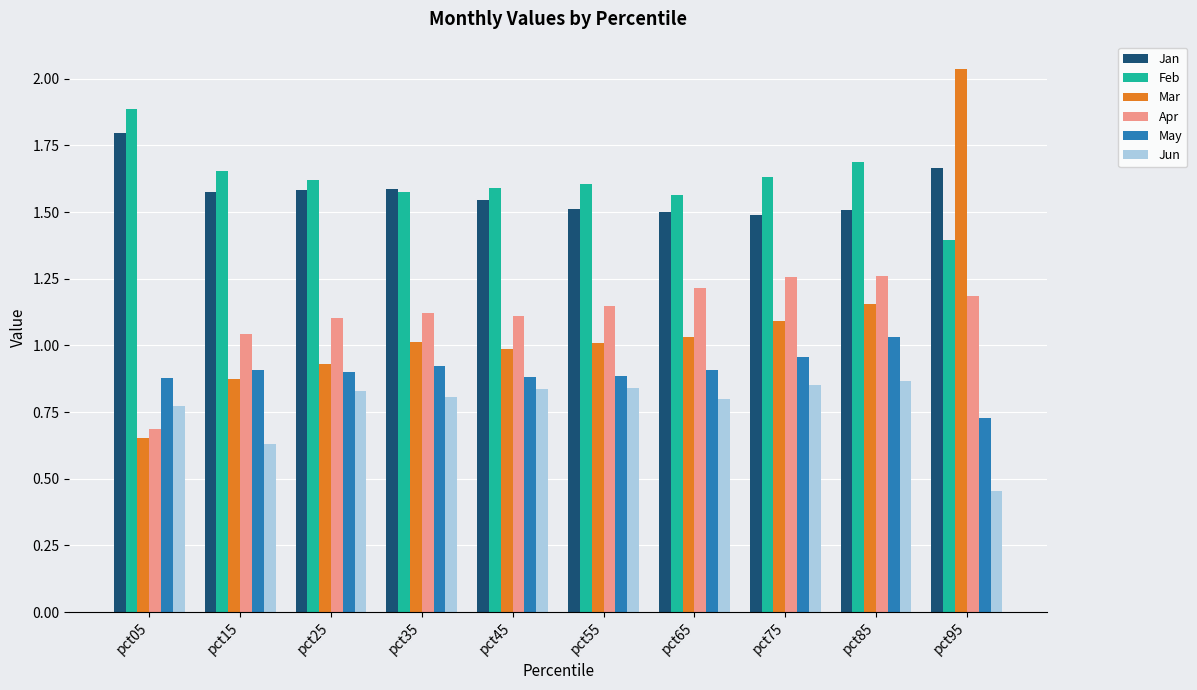

How many bars are there in each group?

6